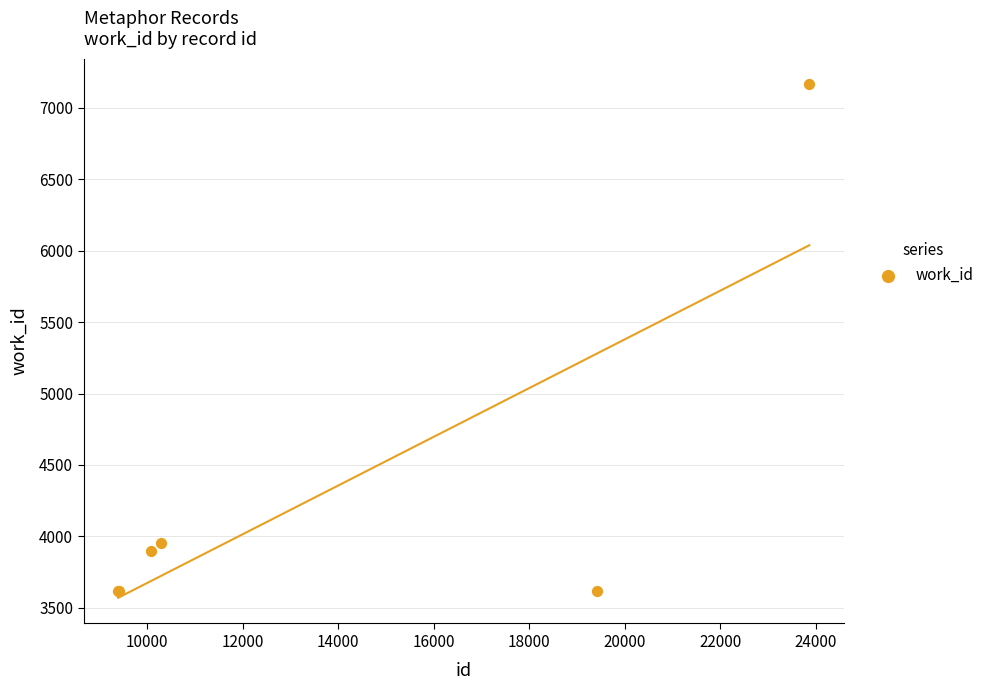

What Y value in the scatter plot is closest to 5390?

3957